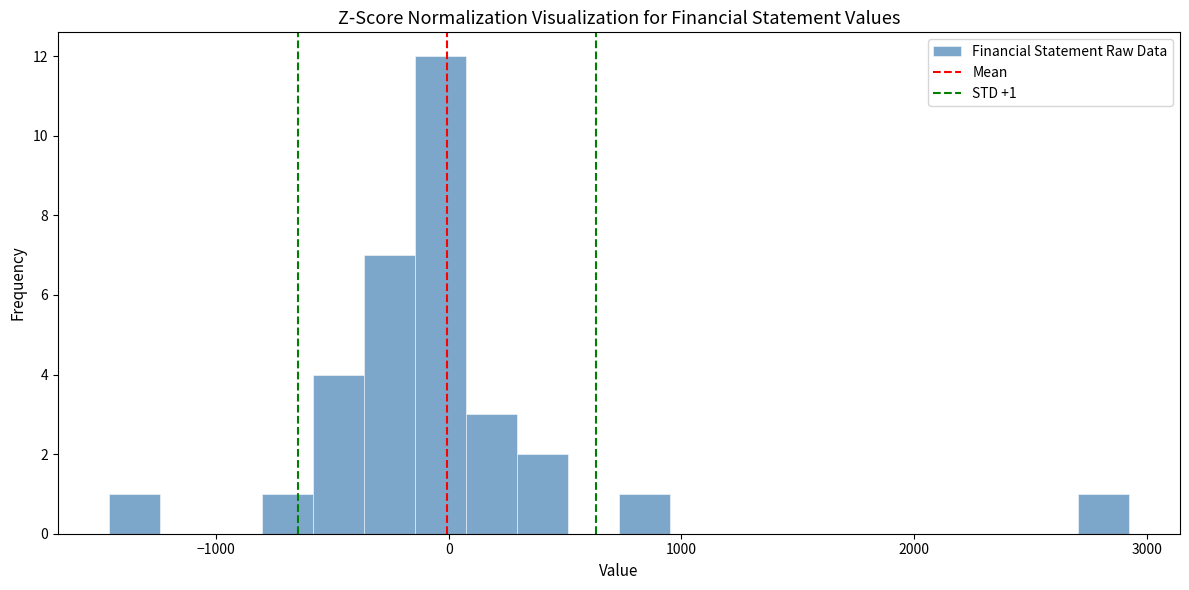

Read against the x-axis, roughly where is the centre of the tallest bar?

0